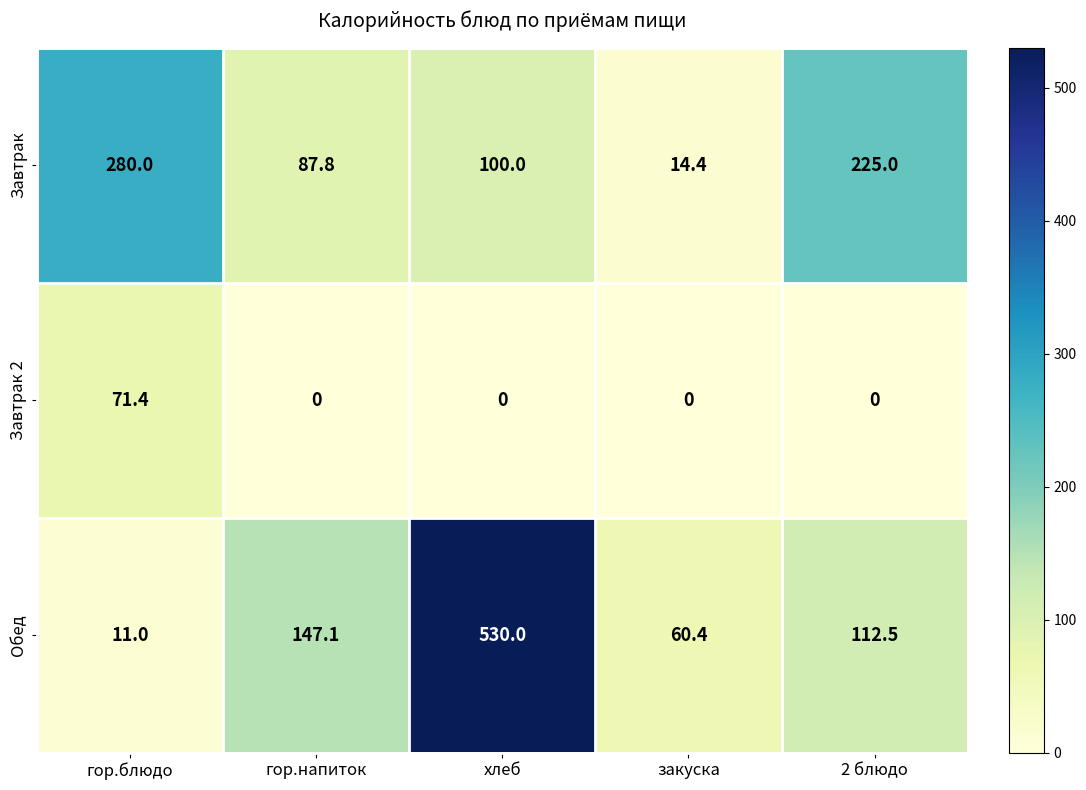

True or false: Завтрак 2 has a value of 43.2 at гор.блюдо.

False